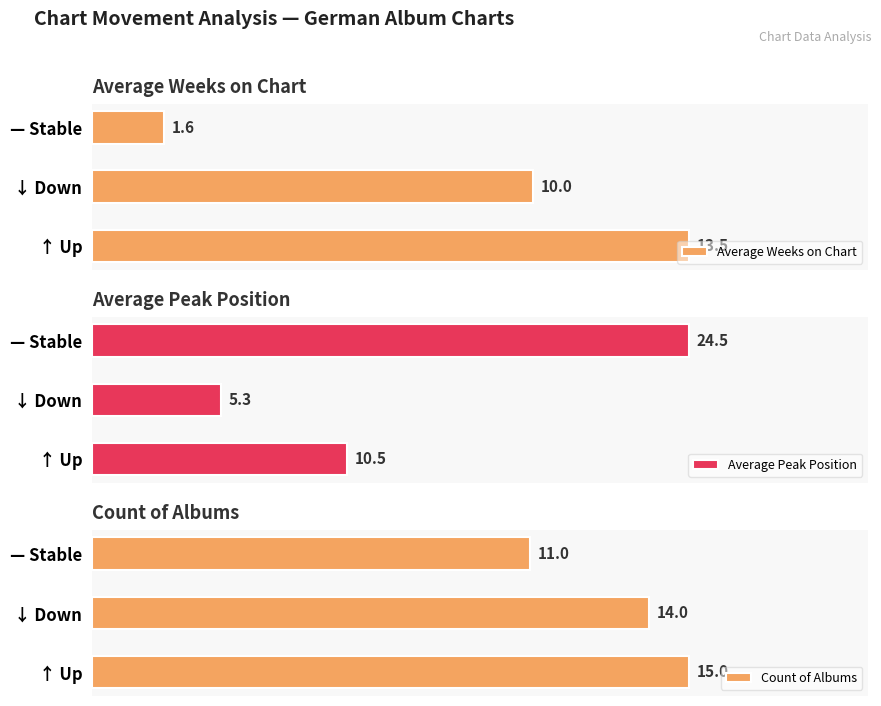

Rank the categories by Average Peak Position value from highest to lowest.

— Stable, ↑ Up, ↓ Down